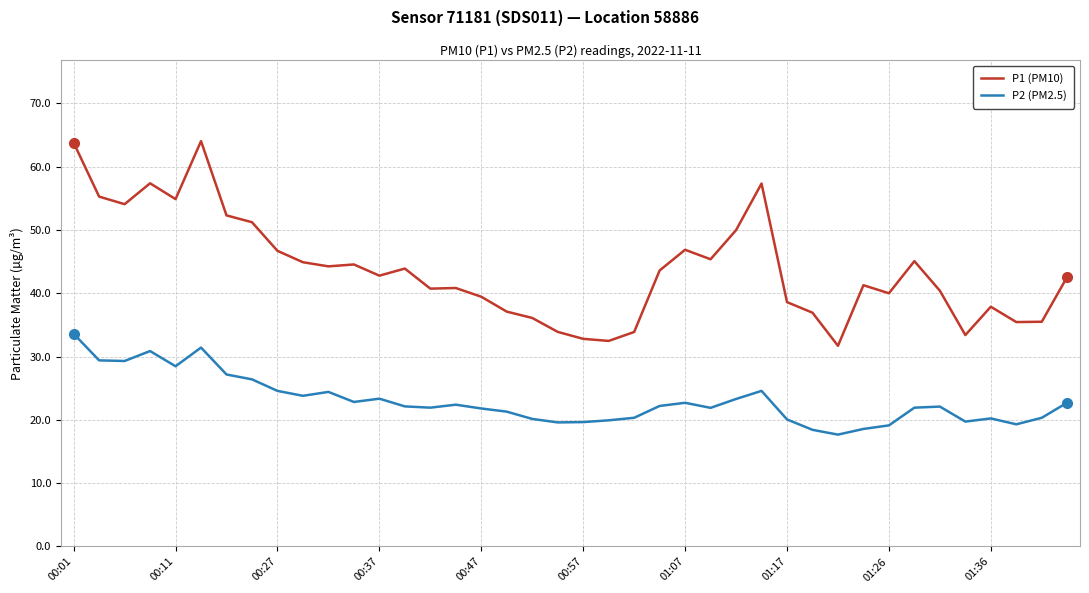

True or false: P2 (PM2.5) and P1 (PM10) cross at least once.

False